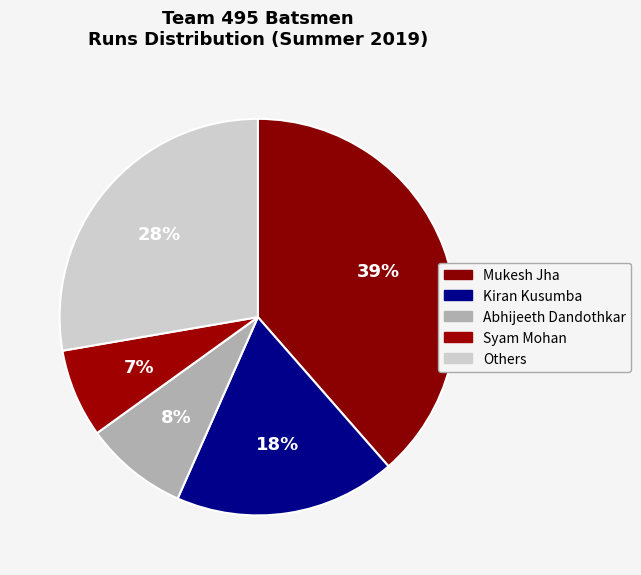

To the nearest percent, what is the average slice percentage?

20%